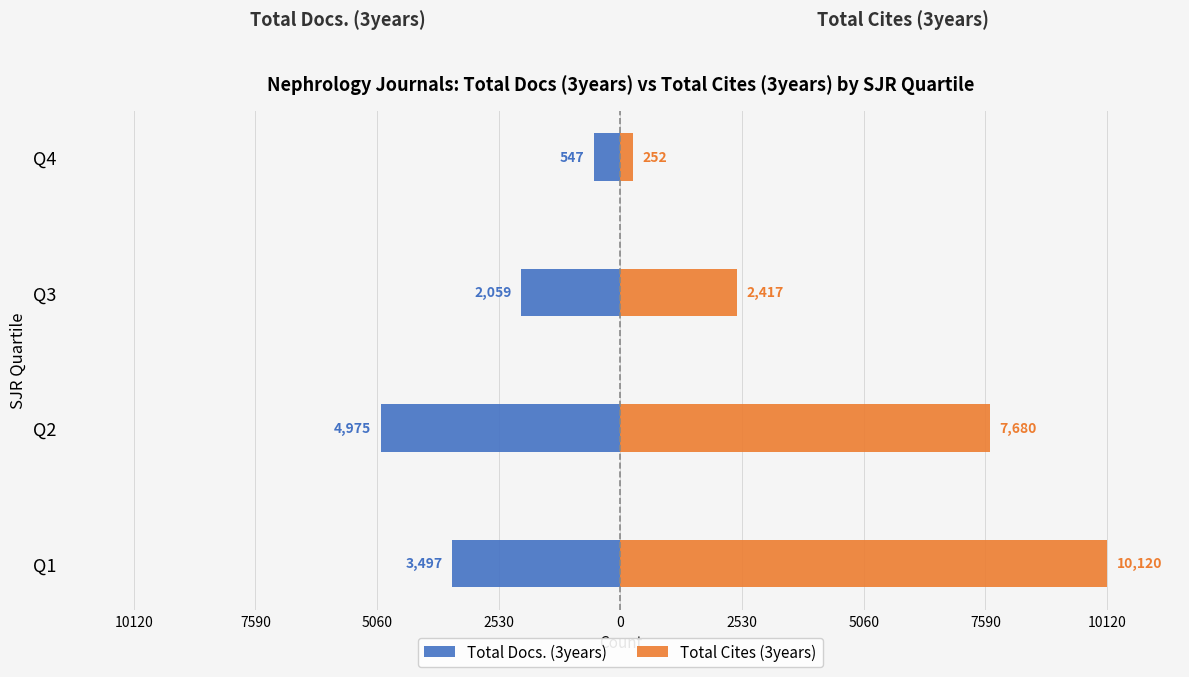

Between Q2 and Q4, which is larger?

Q4